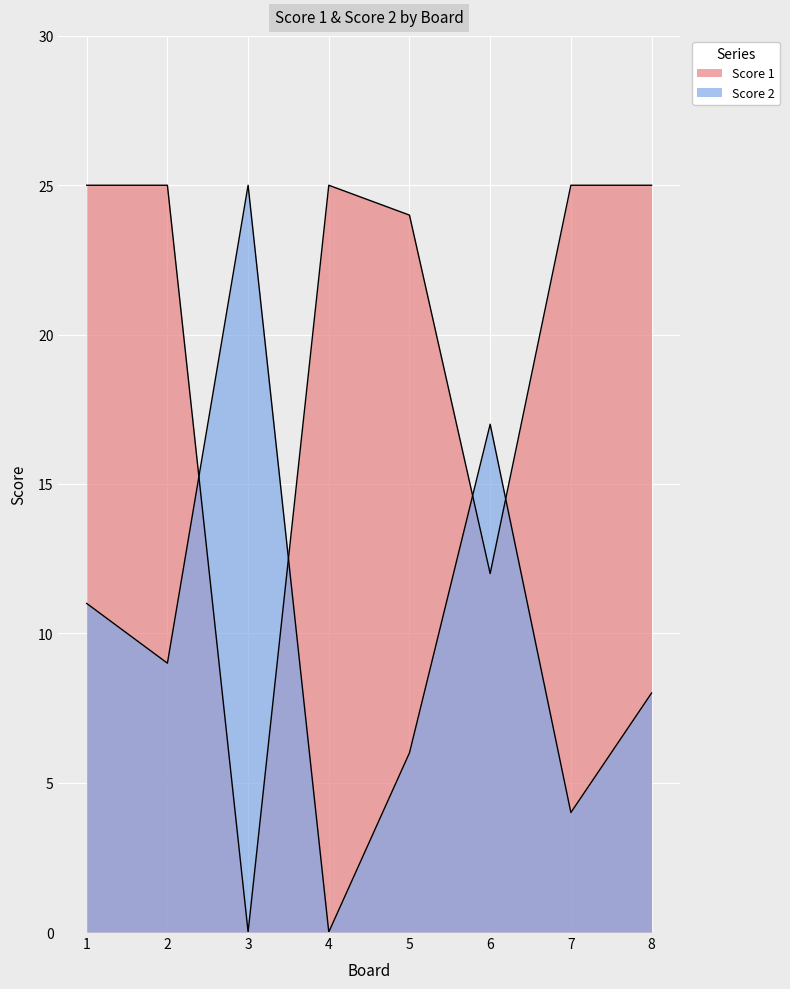

Reading left to right, list all the values displayed in this chart.

Score 1: 1=25	2=25	3=0	4=25	5=24	6=12	7=25	8=25
Score 2: 1=11	2=9	3=25	4=0	5=6	6=17	7=4	8=8